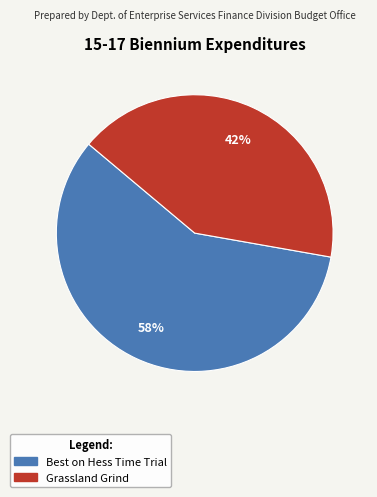

What is the largest slice in the pie chart?

Best on Hess Time Trial